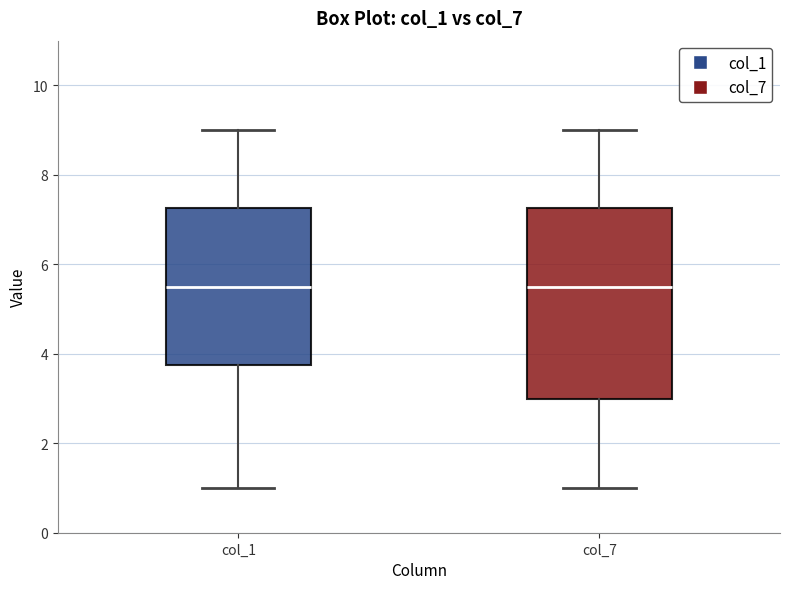

Reading left to right, transcribe this box plot: for each box, give where its median line is, the range the box spans, and where its two whiskers end, as read against the y-axis. The values are not printed on the chart, so give them approximately, as read against the axis.

col_1: median 5.6, box 3.8 to 7.2, whiskers 1.0 to 9.0
col_7: median 5.6, box 3.0 to 7.2, whiskers 1.0 to 9.0